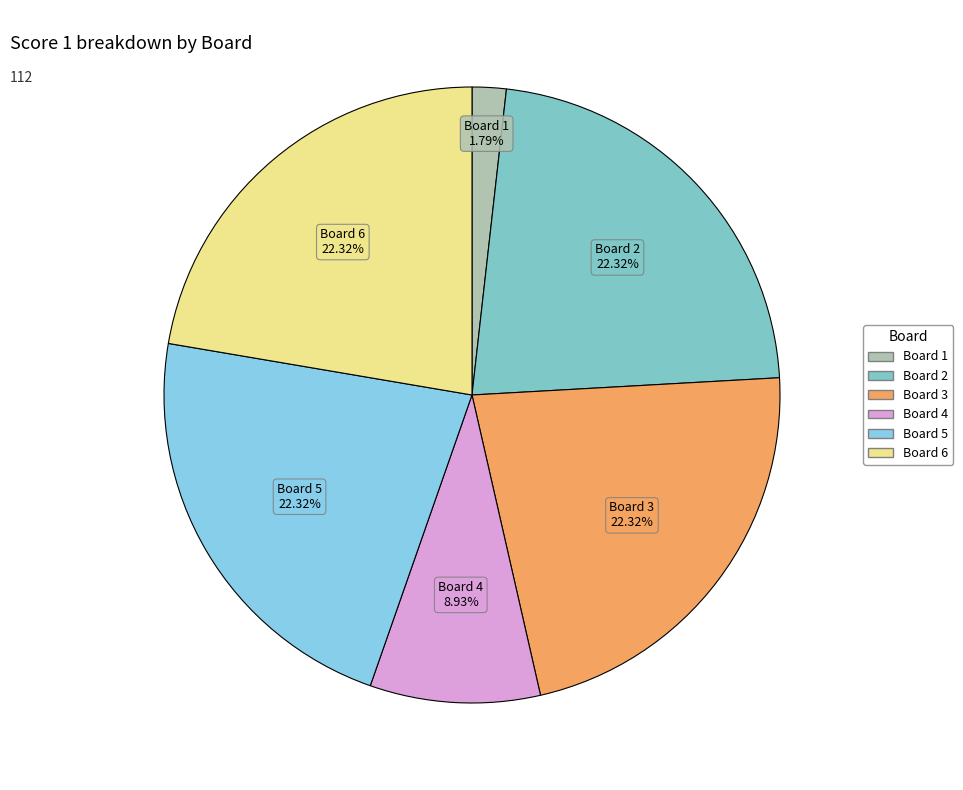

What percentage do Board 4 and Board 1 together represent?

10.7%